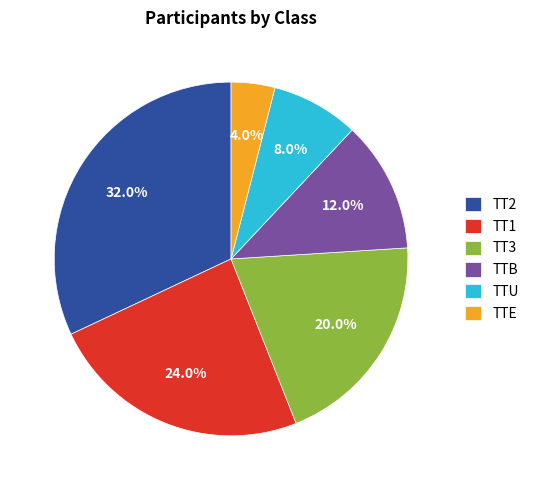

What percentage do TTU and TTB together represent?

20.0%